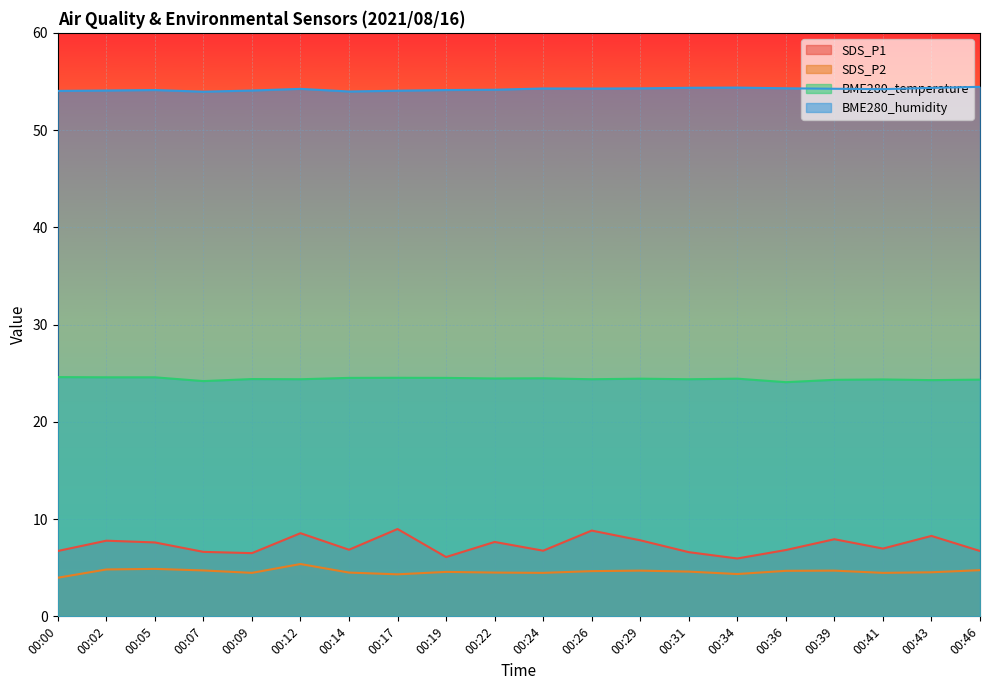

Between 00:05 and 00:36, which is larger?

00:05